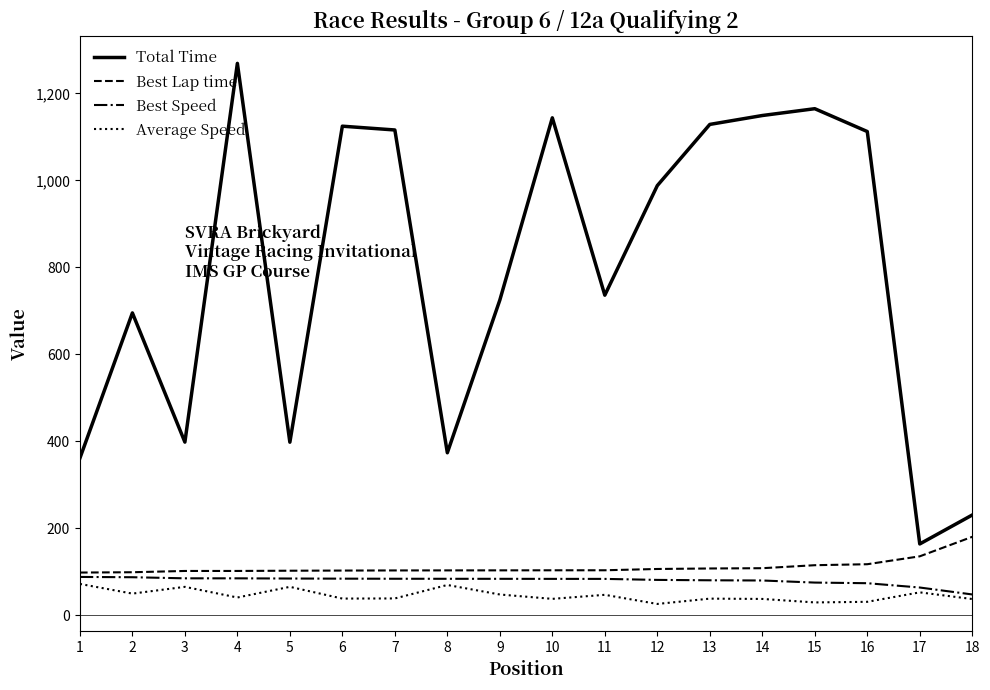

True or false: Best Lap time and Average Speed cross at least once.

False